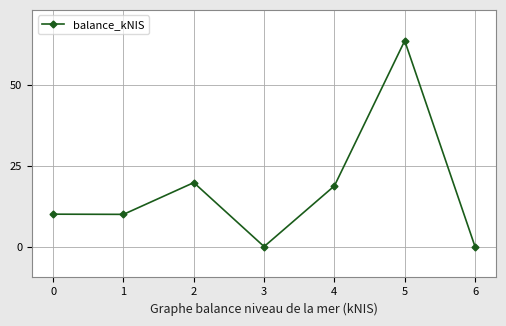

How many categories are shown in the chart?

7